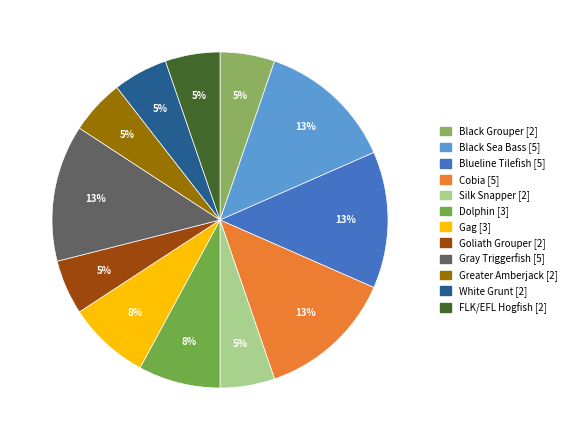

What is the change in value from Dolphin to FLK/EFL Hogfish?

-1